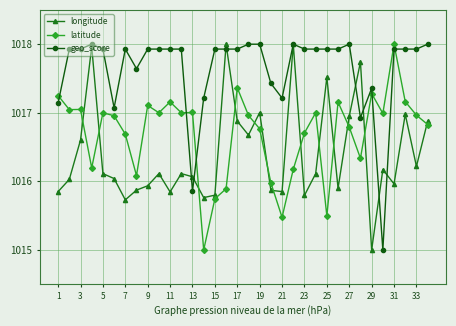

What is the value of the longitude point at the 13th from the left?

1016.1